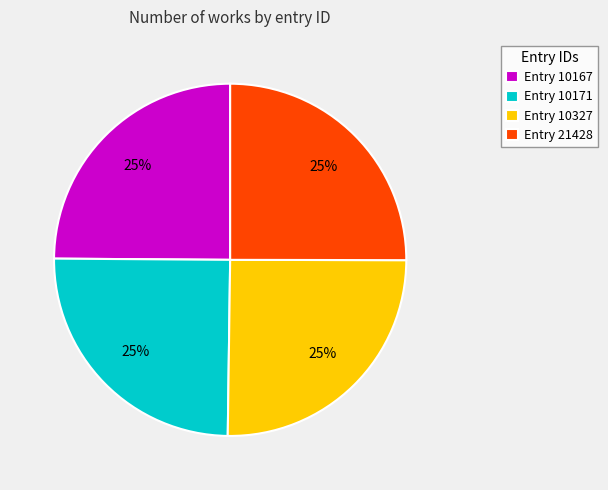

Count the number of slices in the pie.

4